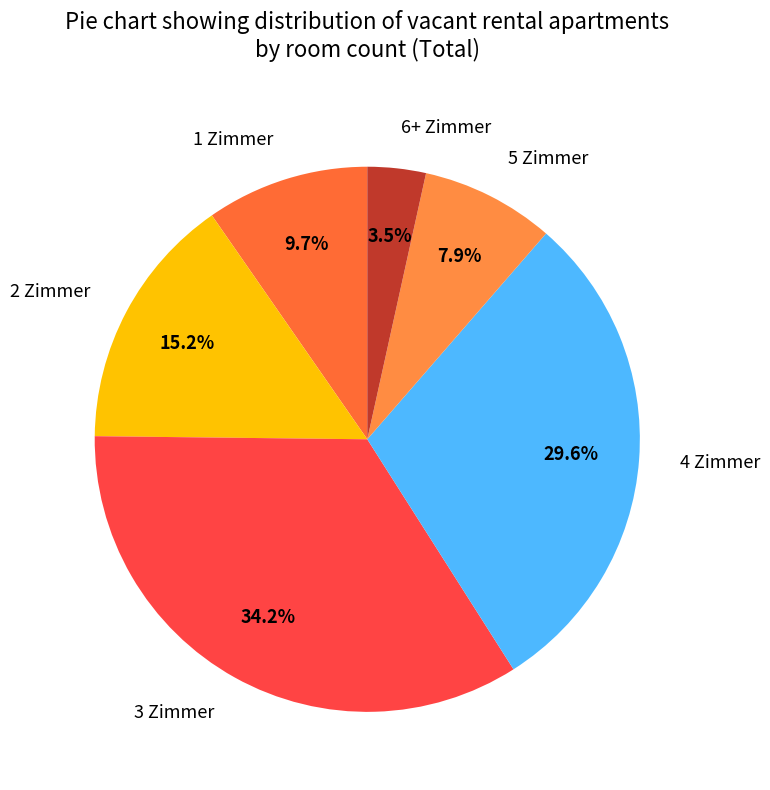

Rank the categories by value from lowest to highest.

6+ Zimmer, 5 Zimmer, 1 Zimmer, 2 Zimmer, 4 Zimmer, 3 Zimmer